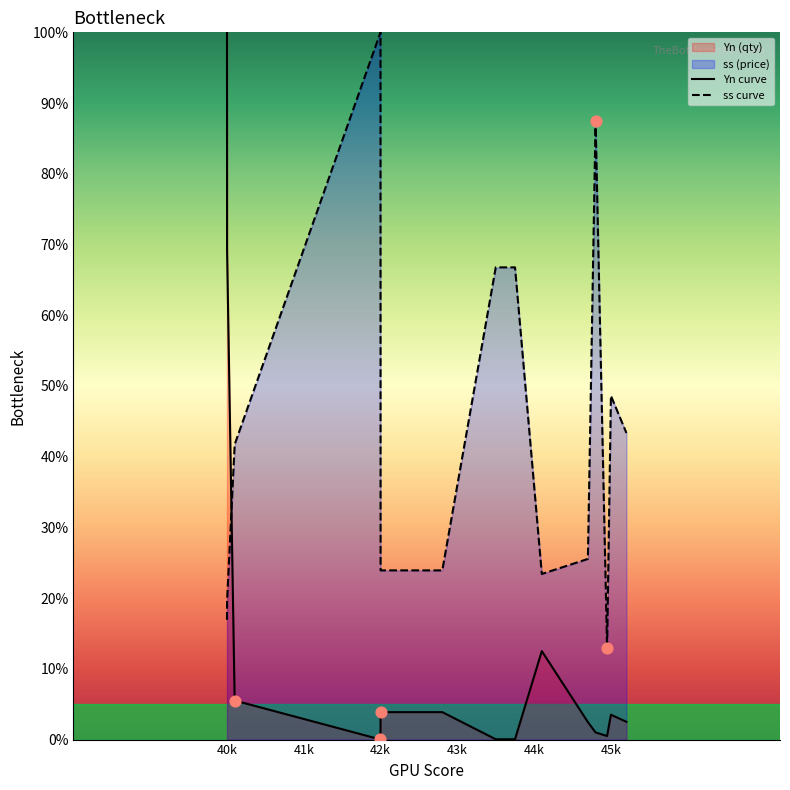

At which category is the sum across all series the highest?

40k